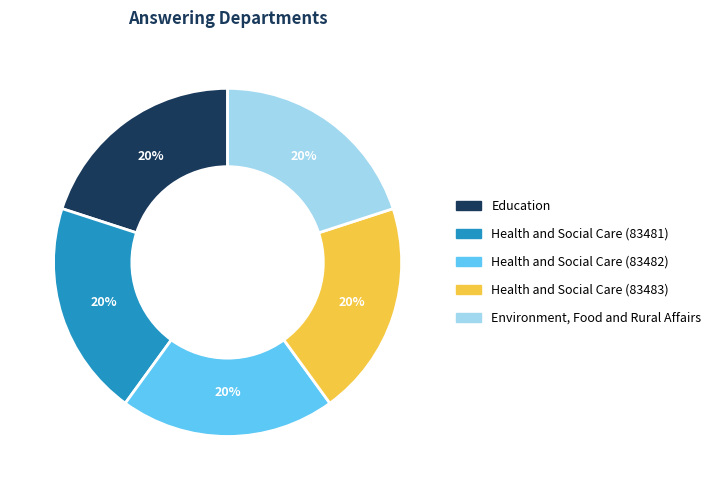

What percentage is the Health and Social Care (83481) slice, to the nearest percent?

20%